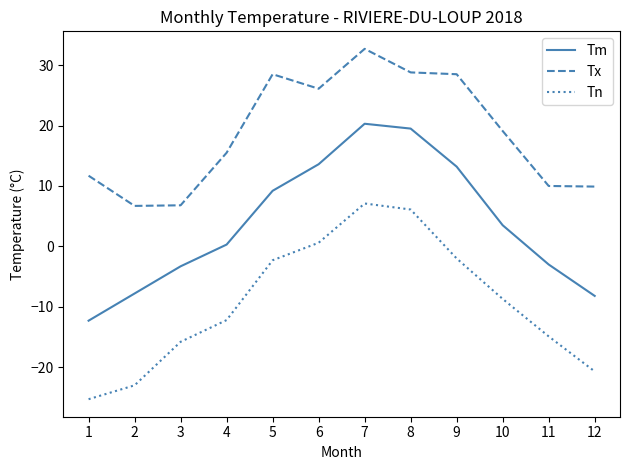

True or false: Tn has more than 0 interior local peaks.

True